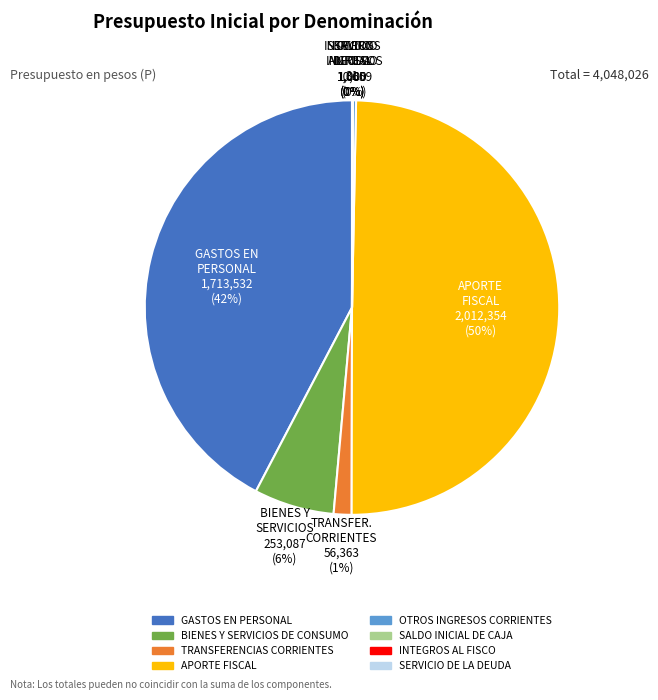

To the nearest percent, what percentage of the pie is BIENES Y SERVICIOS DE CONSUMO?

6%